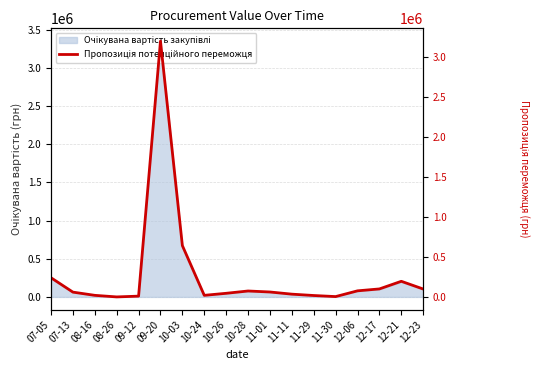

Reading left to right, list all the values displayed in this chart.

239998.0	60000.0	19750.0	0.0	9780.0	3200137.8	642135.9	19817.6	45246.0	74140.0	61640.0	34560.0	17640.0	4170.0	76110.0	99999.7	195406.9	98960.2